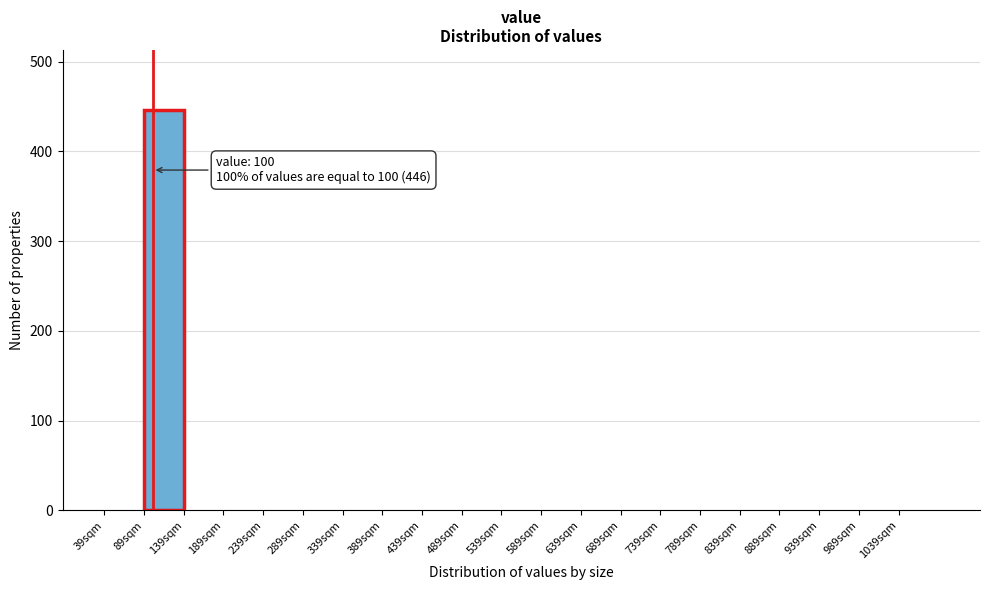

Which range on the x-axis has the tallest bar?

89 to 139